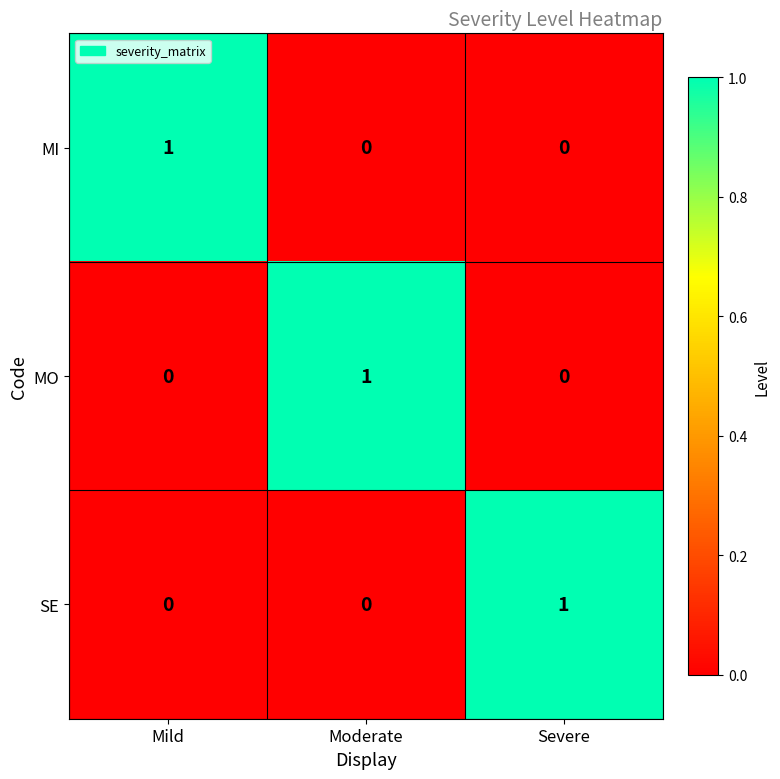

Is the value of MO at Severe greater than the value of SE at Severe?

No